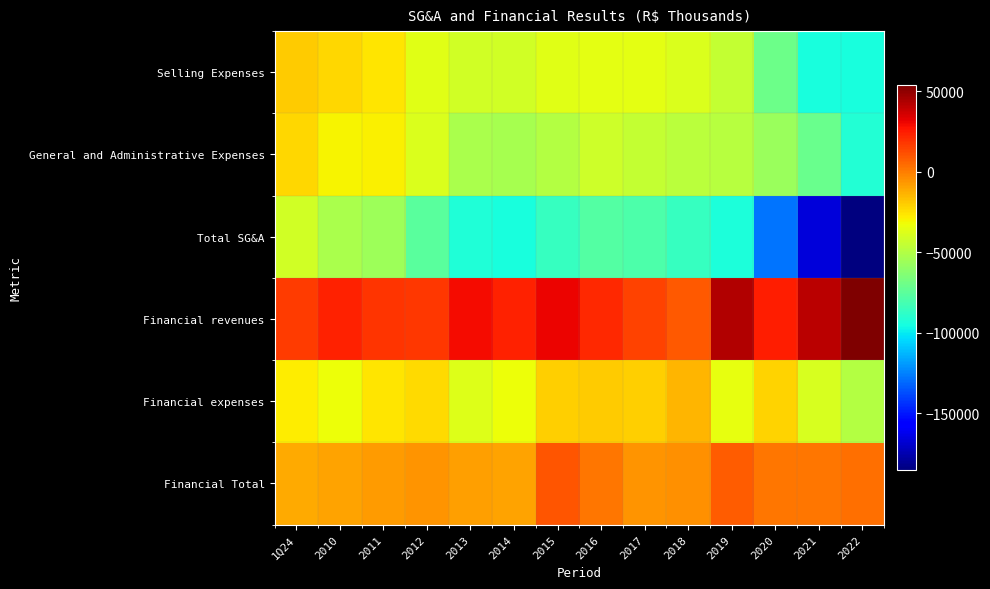

What is the total value across all series at 2017?

-170830